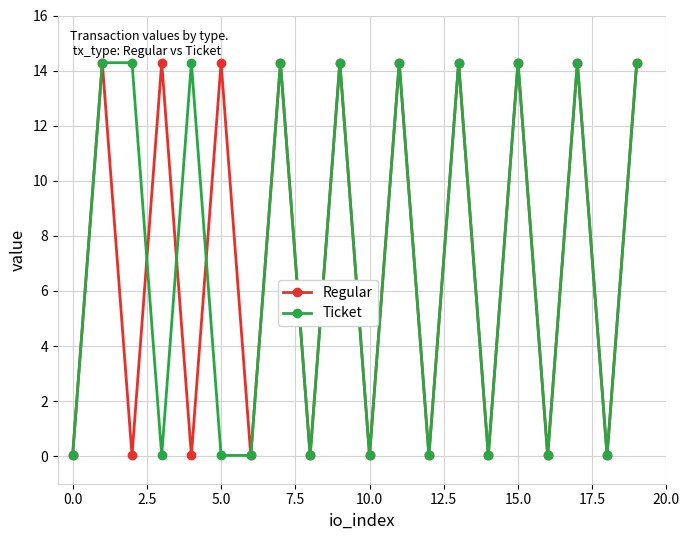

True or false: Regular has more than 1 points higher than both neighbors.

True